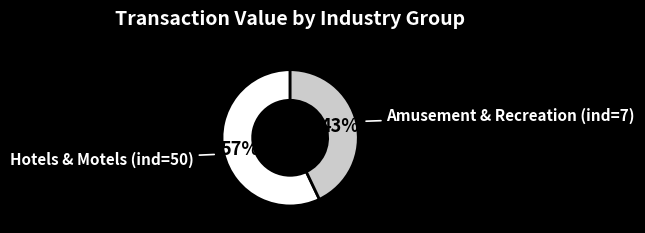

Is there a majority slice in this chart?

Yes